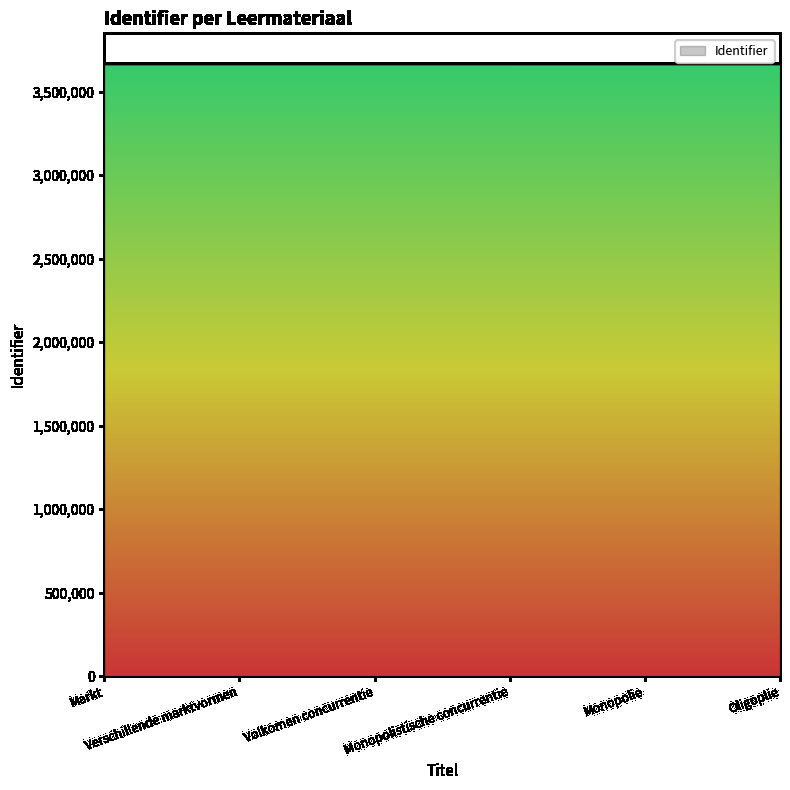

True or false: the data has more than 2 interior local peaks.

False